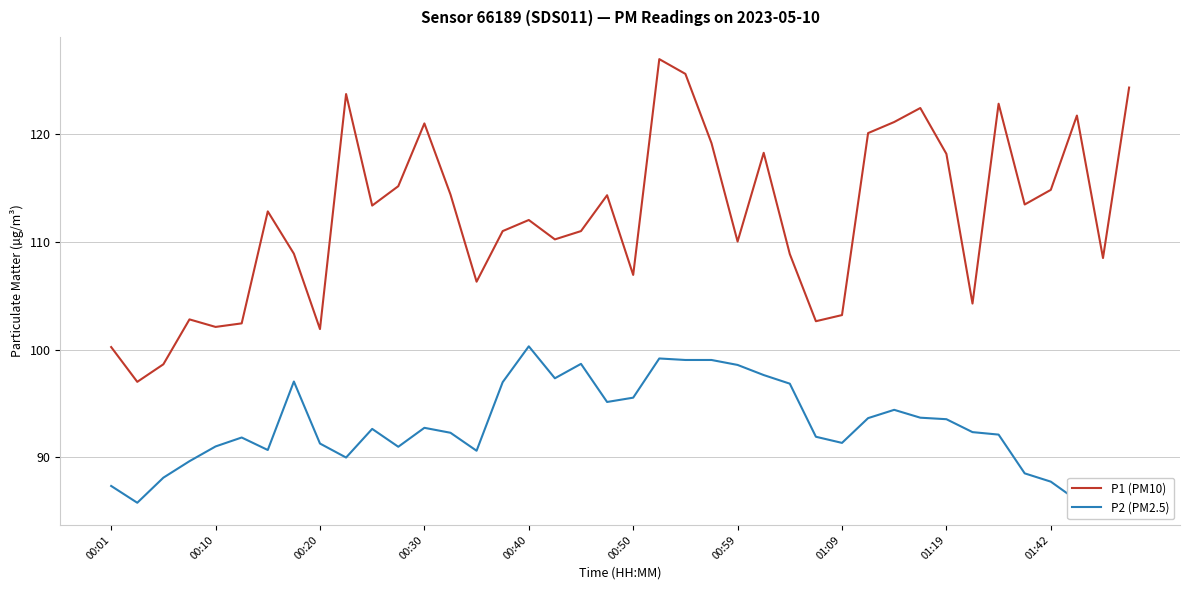

How many lines are shown in the chart?

2